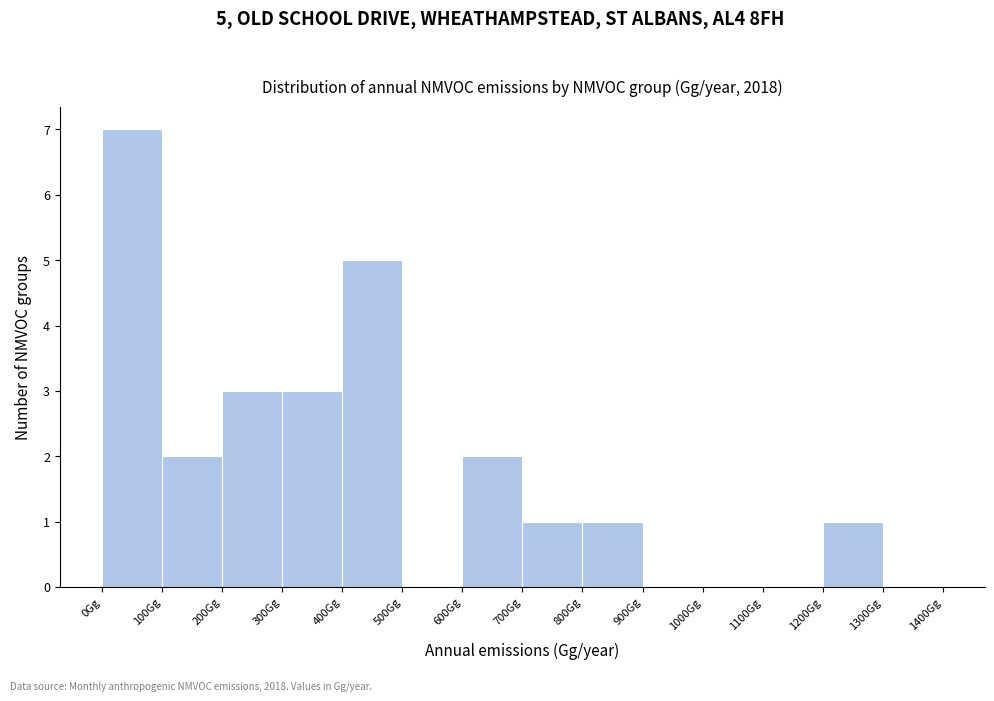

Which range on the x-axis has the tallest bar?

0 to 100